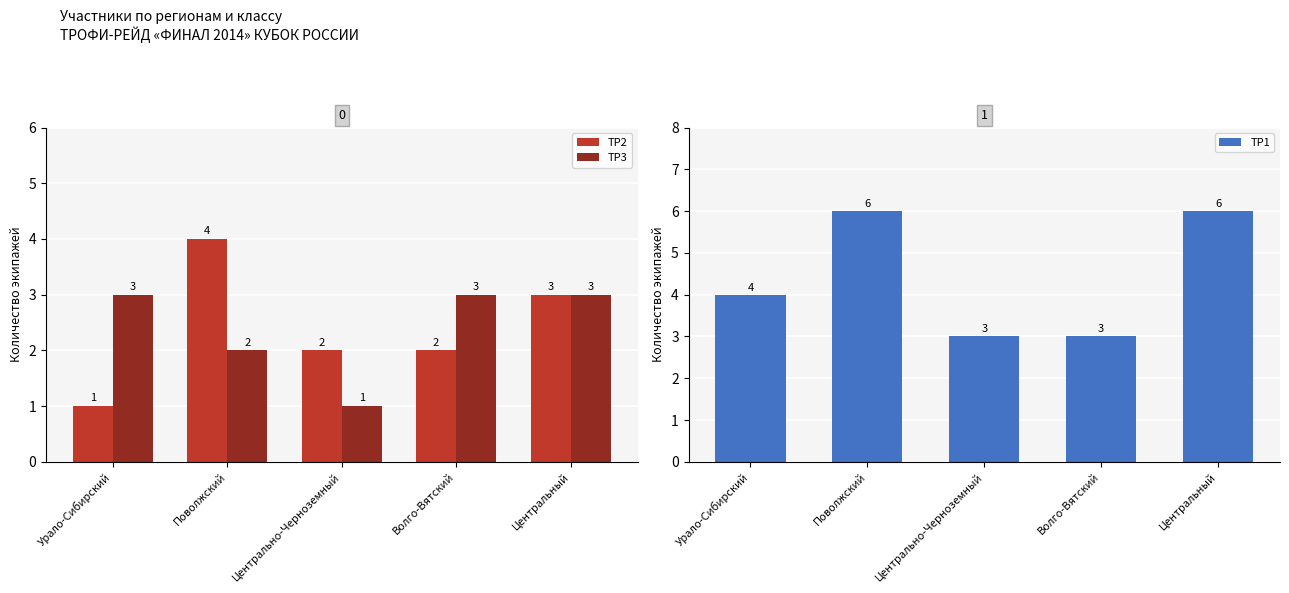

Rank the series by their maximum value, from highest to lowest.

ТР1, ТР2, ТР3